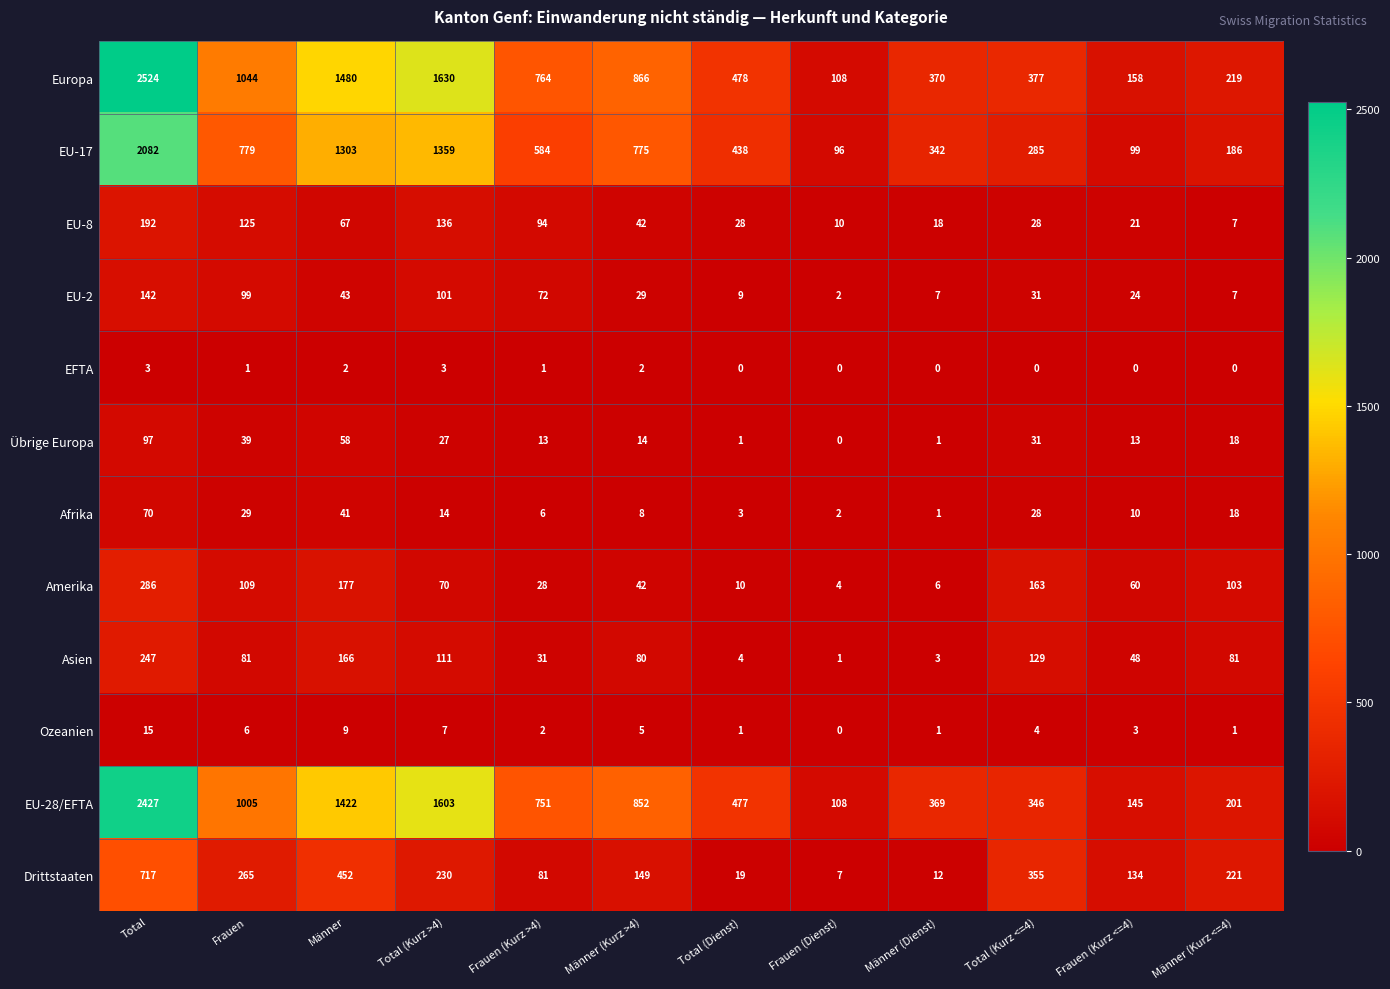

Rank the series by their maximum value, from lowest to highest.

EFTA, Ozeanien, Afrika, Übrige Europa, EU-2, EU-8, Asien, Amerika, Drittstaaten, EU-17, EU-28/EFTA, Europa